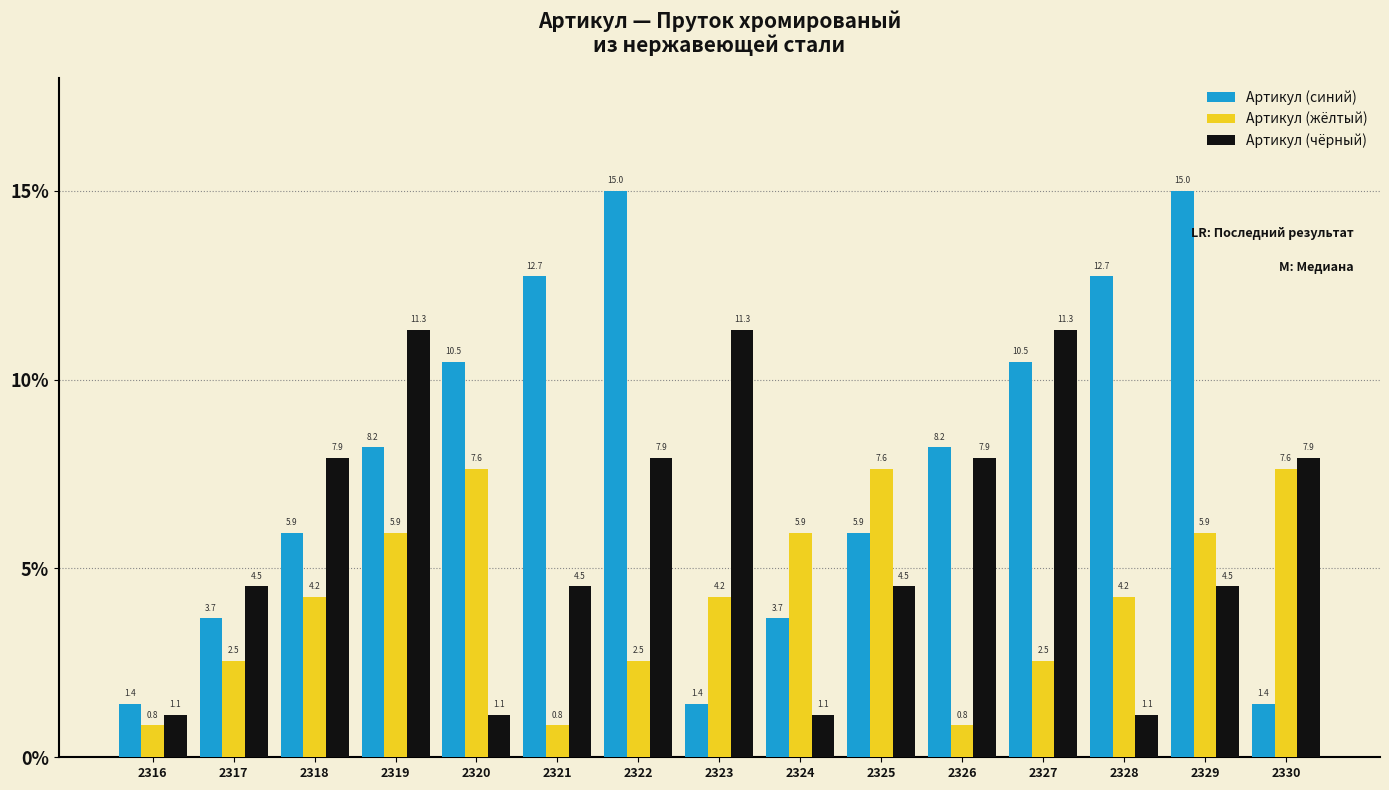

Rank the series by their average value, from highest to lowest.

Артикул (синий), Артикул (чёрный), Артикул (жёлтый)